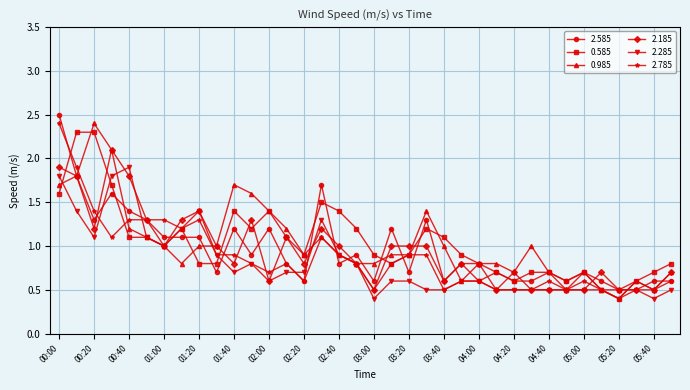

What is the lowest value of the 2.285 series?

0.4